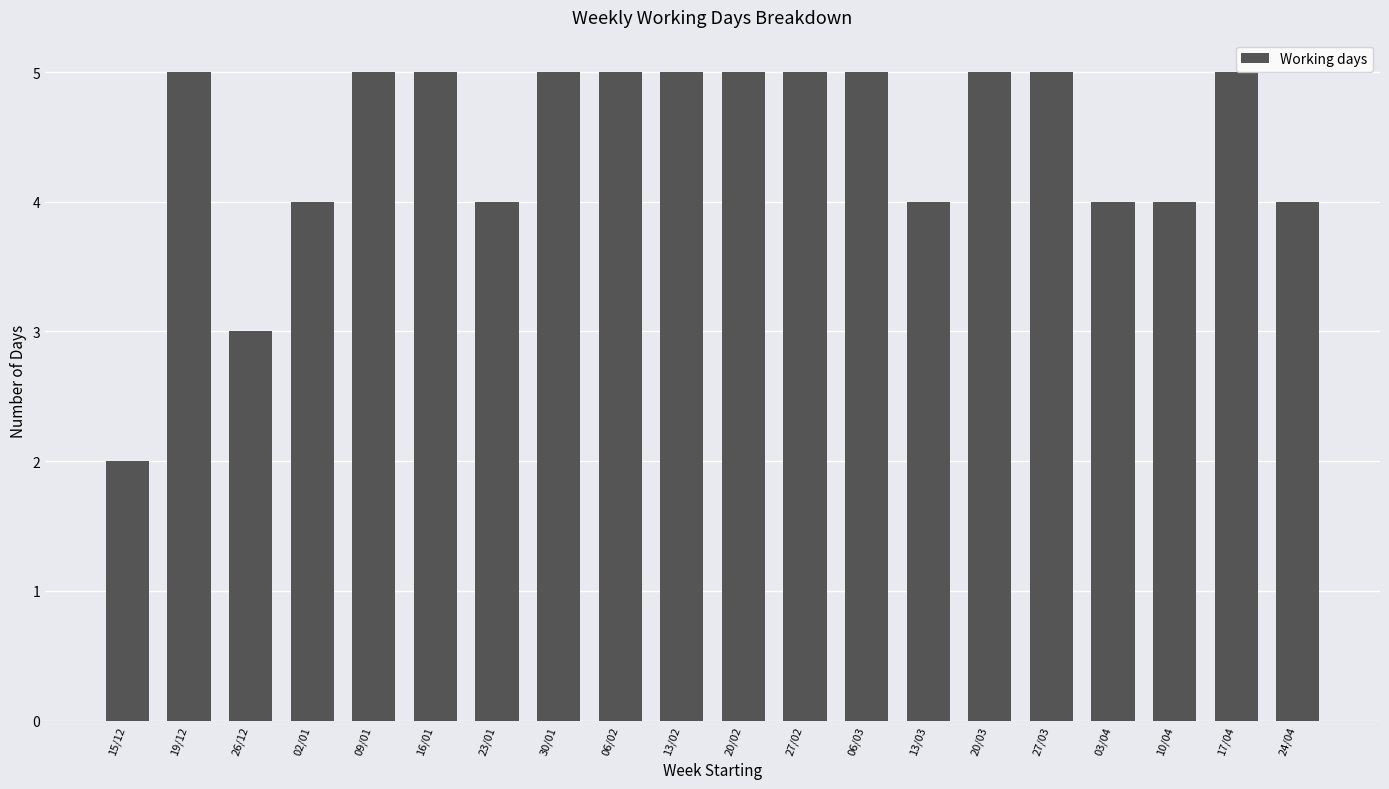

What is the ratio of the value at 02/01 to the value at 27/03?

0.8